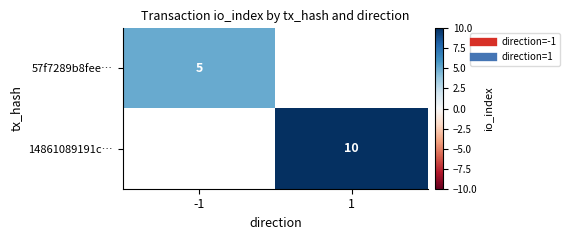

What is the greatest value displayed?

10.0